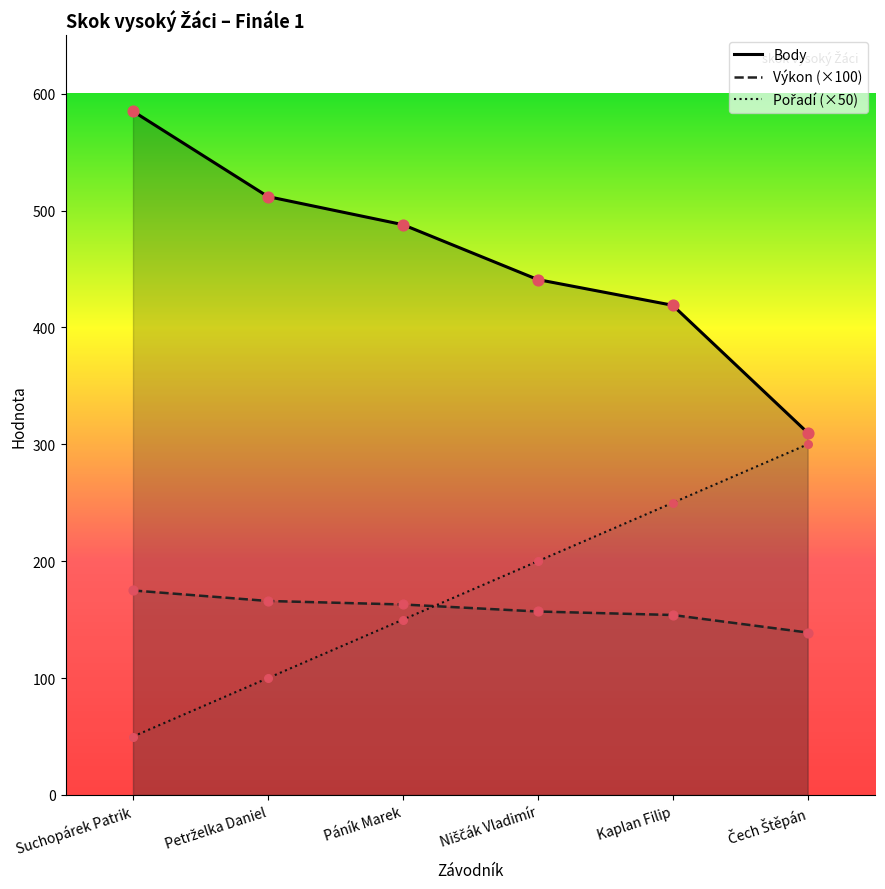

What is the total value across all series at Suchopárek Patrik?

810